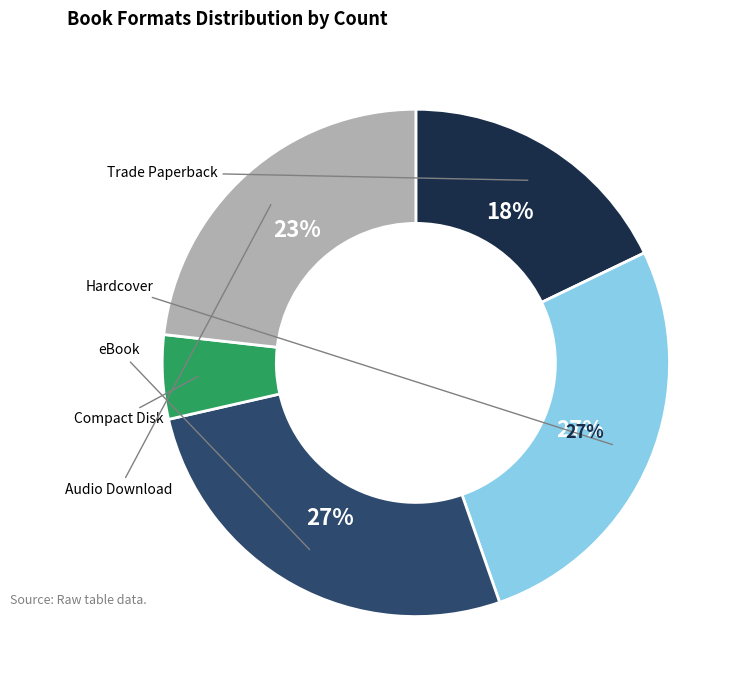

To the nearest percent, what is the average slice percentage?

20%